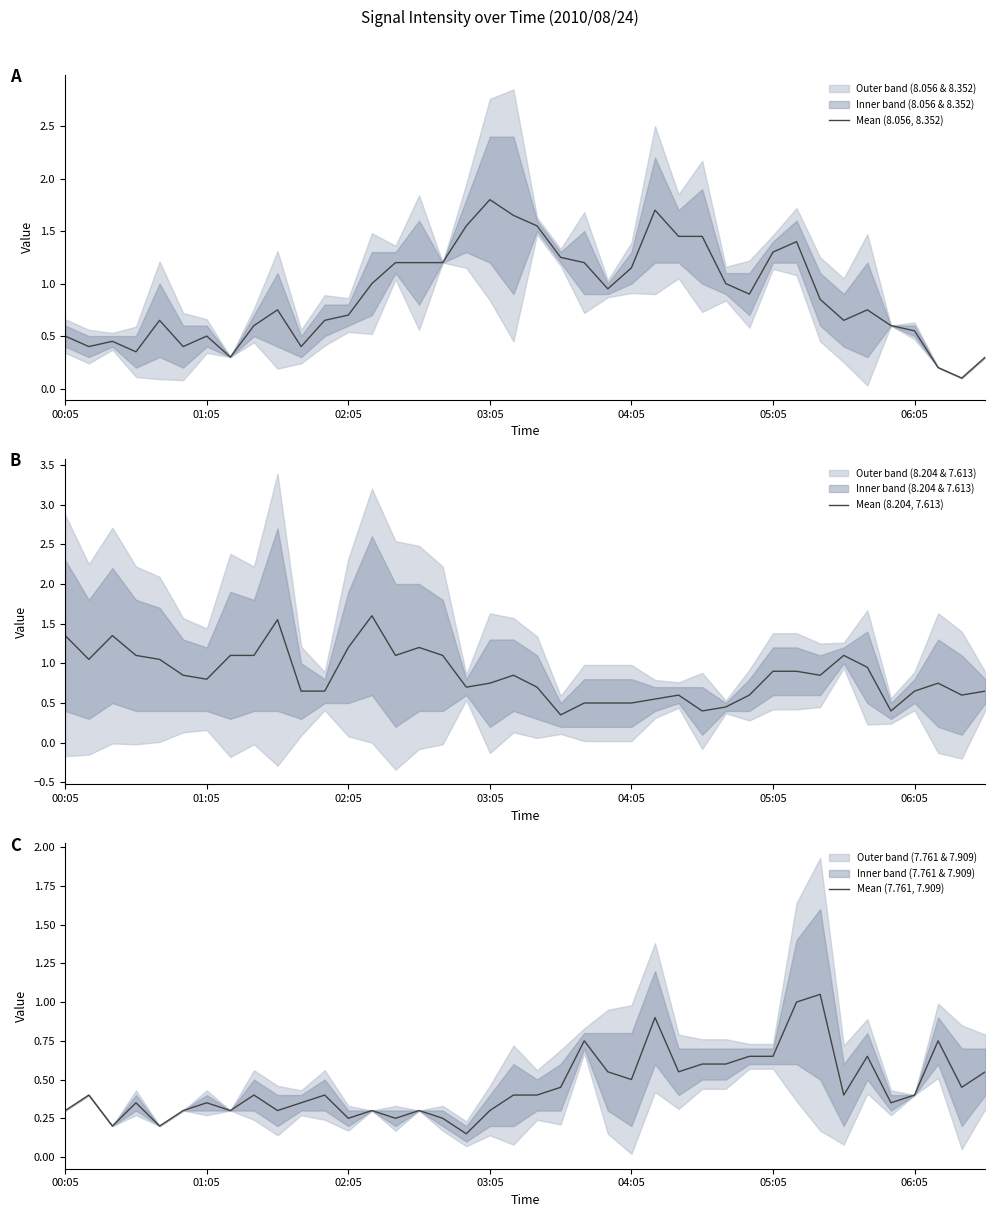

At how many categories does at least one series exceed 1?

27